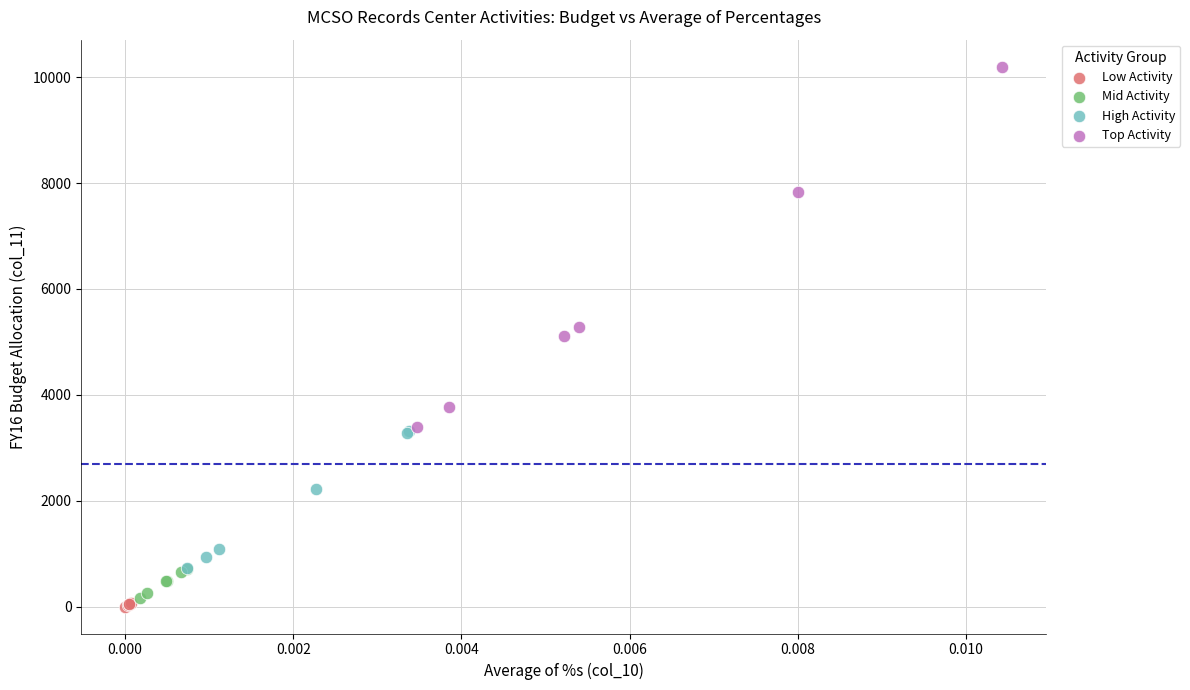

Which series has the largest Y range (max minus min)?

Top Activity